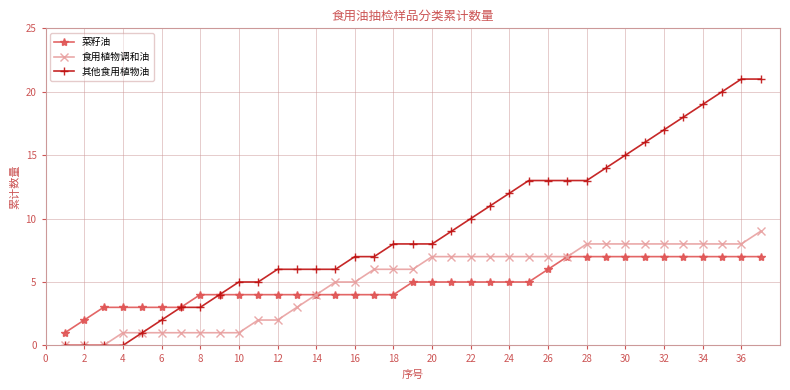

What is the value of the 食用植物调和油 point at the 19th from the left?

6